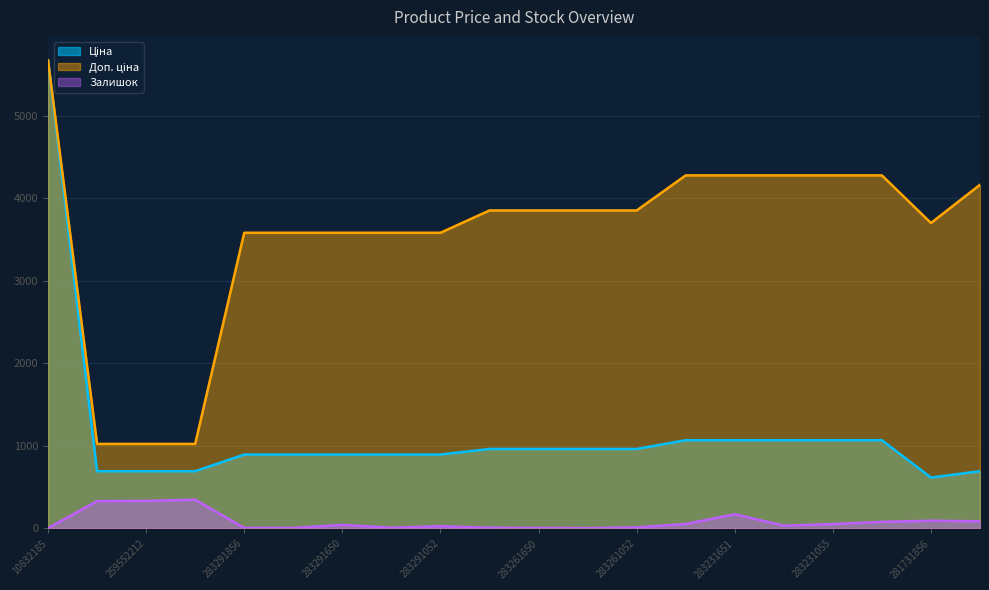

What is the sum of the Ціна values at 283231052 and 283411651?

1764.0